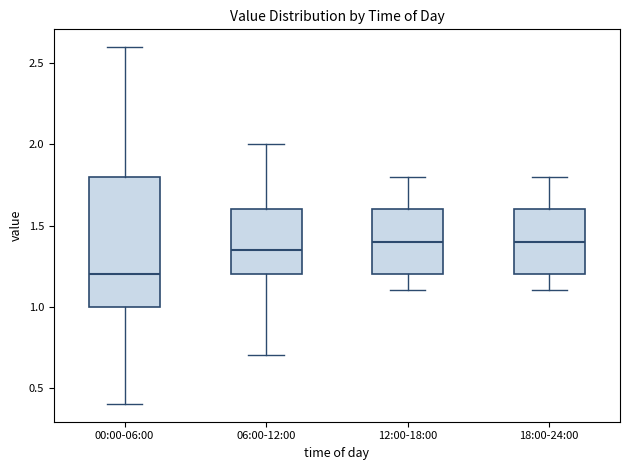

Where does the upper whisker of the box for 06:00-12:00 end on the y-axis? The values are not printed on the chart, so give them approximately, as read against the axis.

2.00